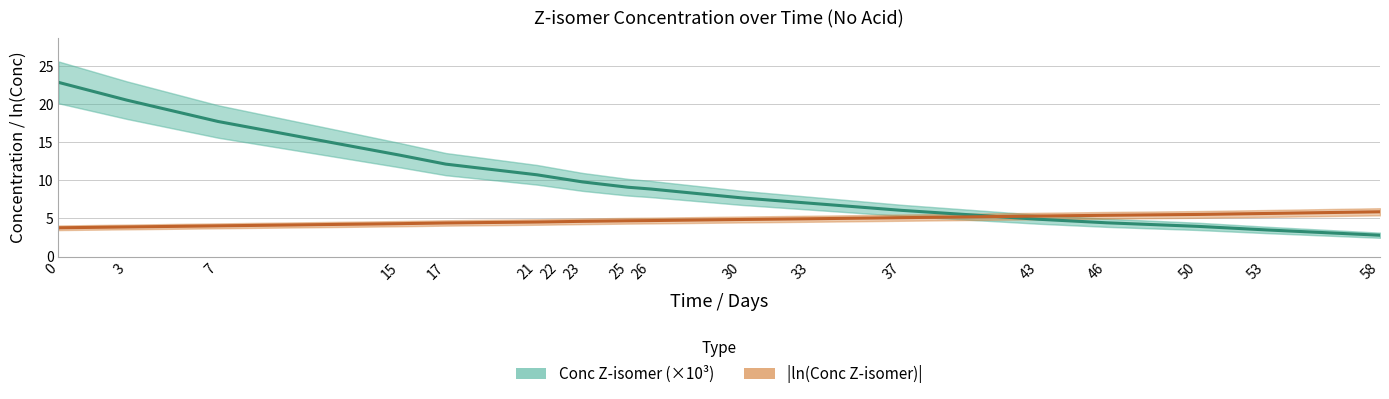

Which series has the widest spread of values?

Conc Z-isomer (×10³)